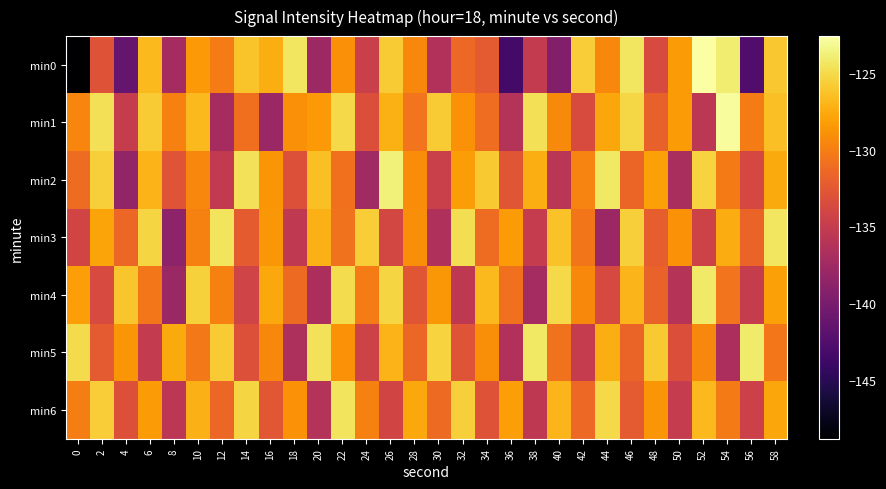

Which series has the largest total across all categories?

min1